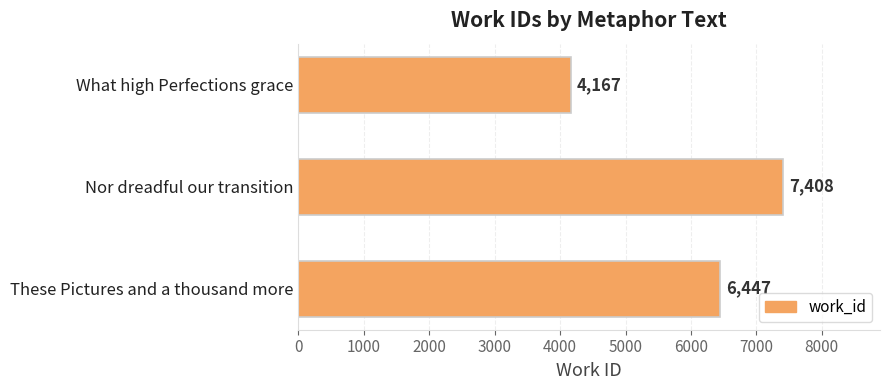

Which has a higher value, What high Perfections grace or These Pictures and a thousand more?

These Pictures and a thousand more